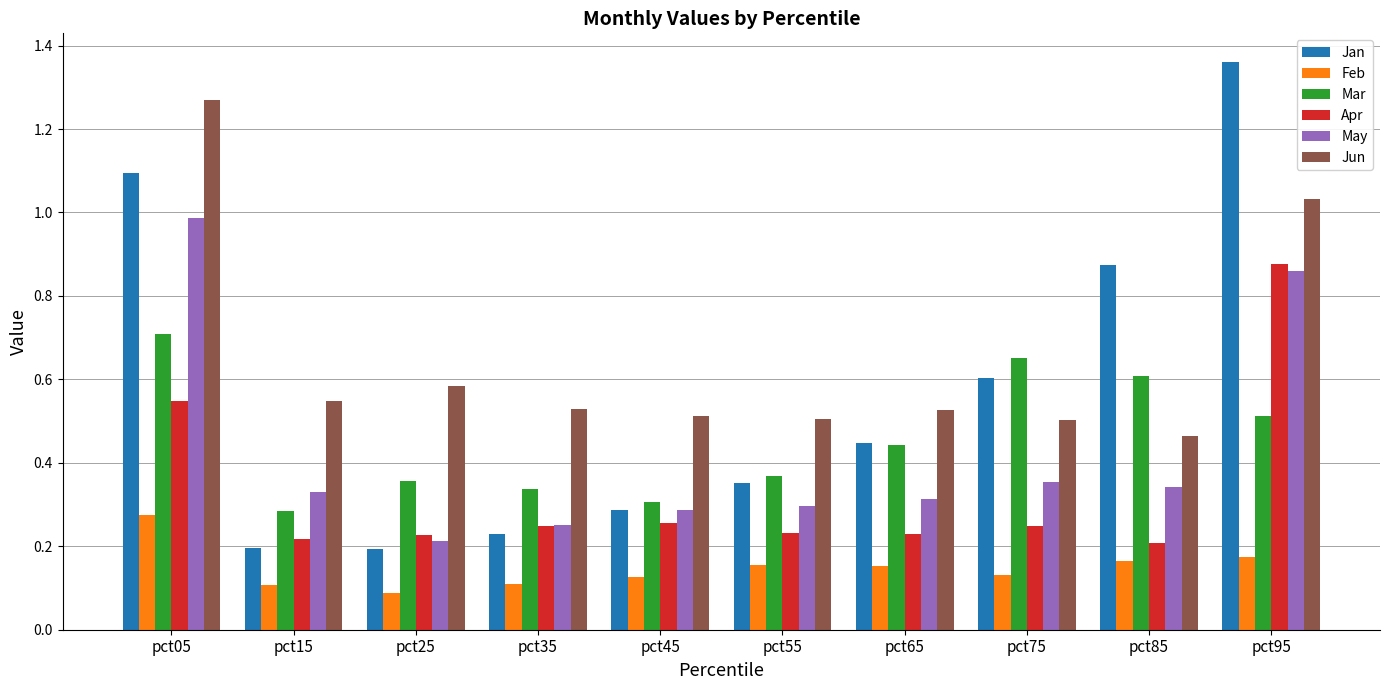

At how many categories does at least one series exceed 0?

10